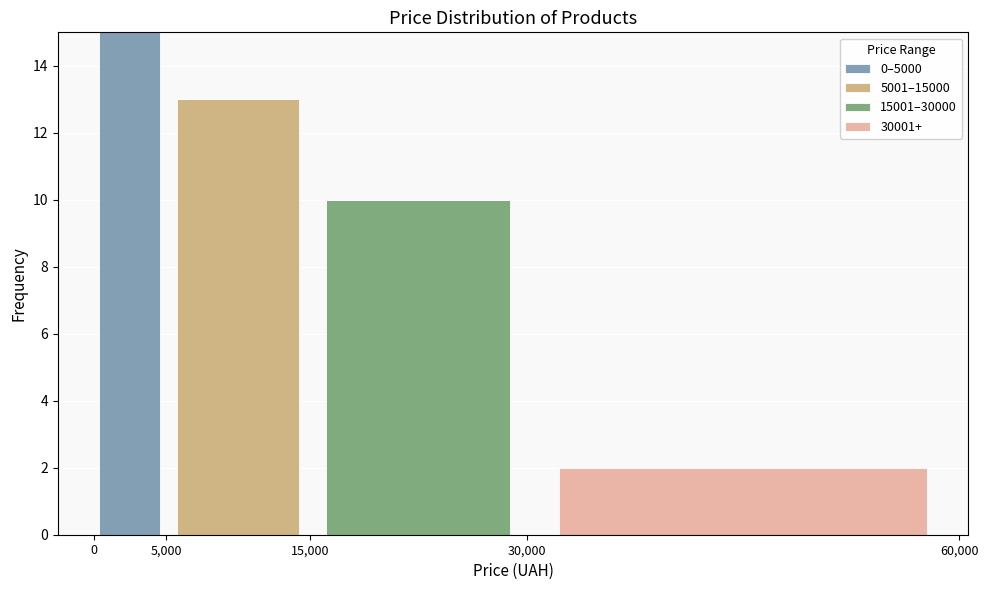

Which range on the x-axis has the tallest stacked bar (by total height)?

0 to 5,000